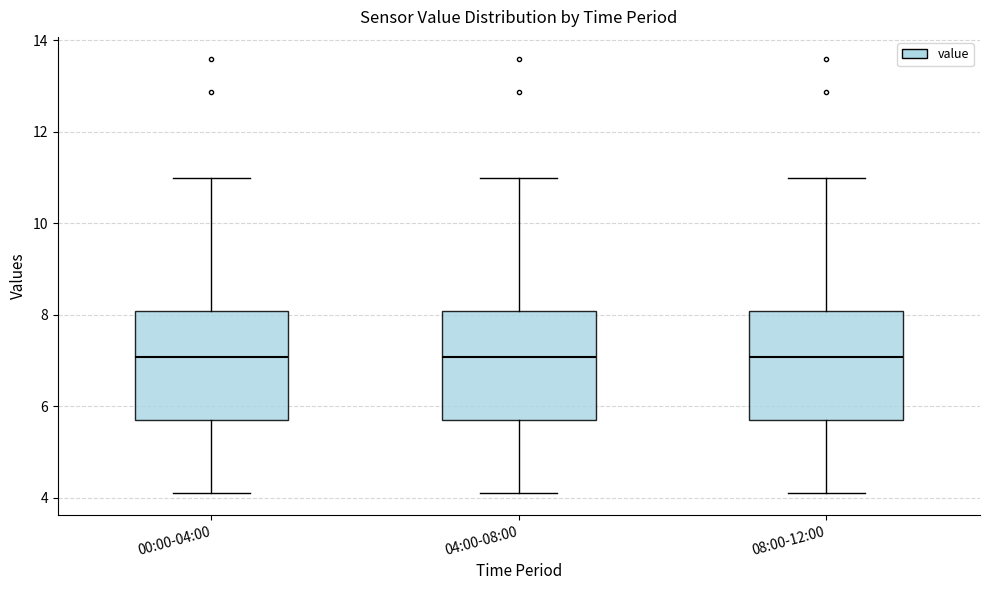

Where does the median line of the box for 00:00-04:00 sit on the y-axis? The values are not printed on the chart, so give them approximately, as read against the axis.

7.0